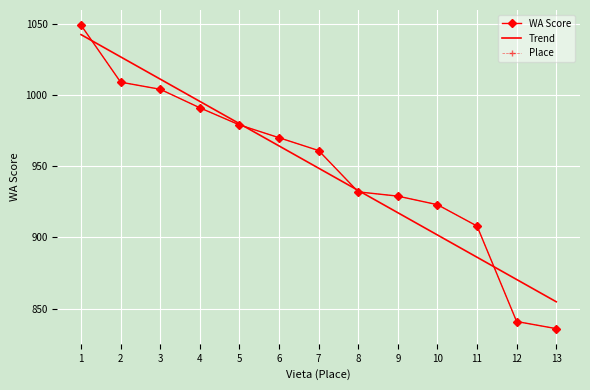

What is the smallest value displayed?

836.0